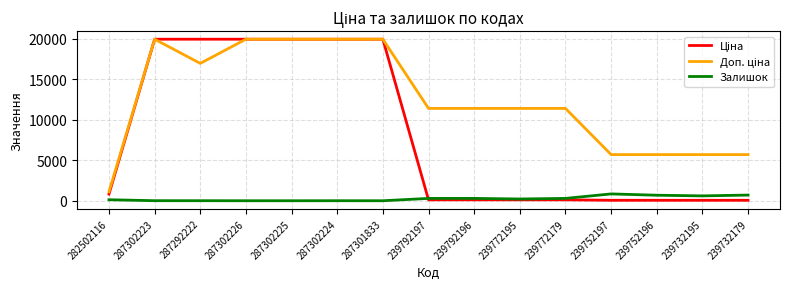

What is the maximum value for Залишок?

845.0